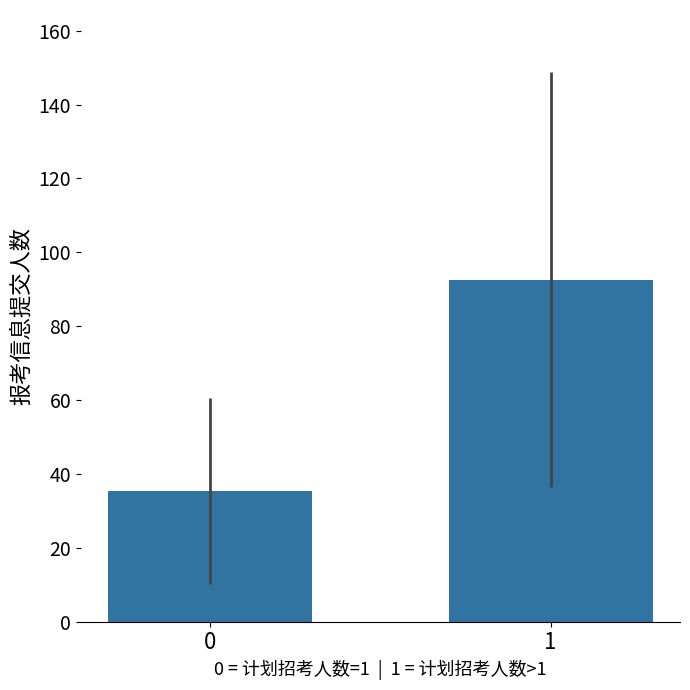

Which category has the highest value across all series?

1